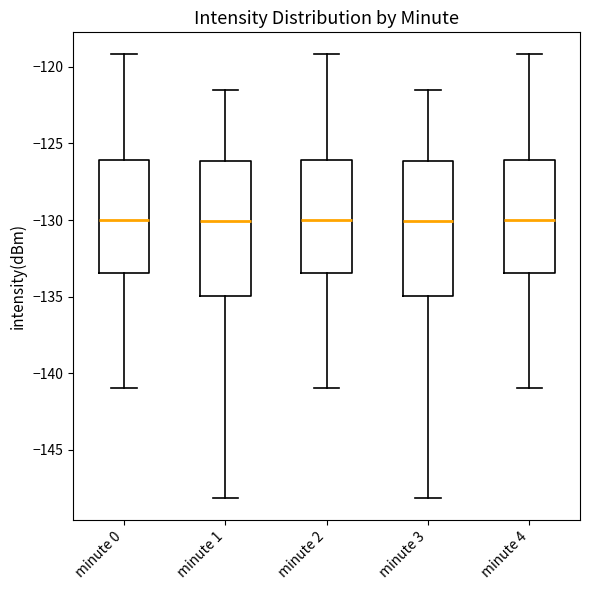

Reading left to right, read every box against the y-axis: the position of its median line, the range the box covers, and the ends of its whiskers. The values are not printed on the chart, so give them approximately, as read against the axis.

minute 0: median -130.0, box -133.5 to -126.0, whiskers -141.0 to -119.0
minute 1: median -130.0, box -135.0 to -126.0, whiskers -148.0 to -121.5
minute 2: median -130.0, box -133.5 to -126.0, whiskers -141.0 to -119.0
minute 3: median -130.0, box -135.0 to -126.0, whiskers -148.0 to -121.5
minute 4: median -130.0, box -133.5 to -126.0, whiskers -141.0 to -119.0